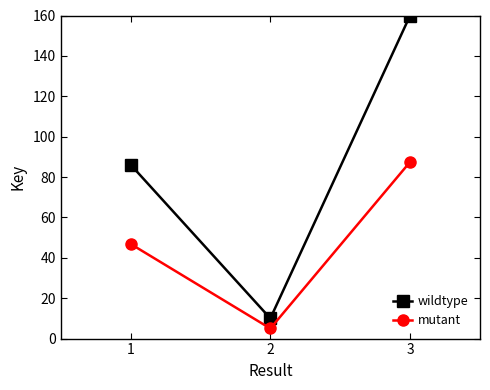

At which label does mutant reach its minimum?

2